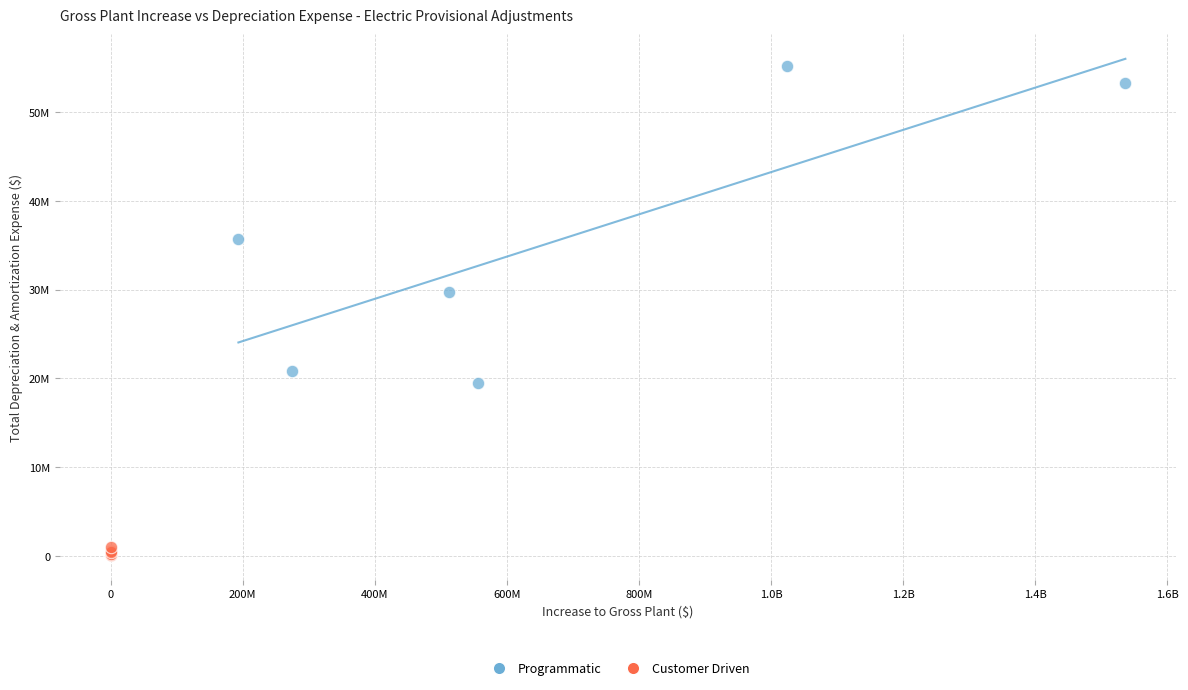

What are all the series names shown in the legend?

Programmatic, Customer Driven